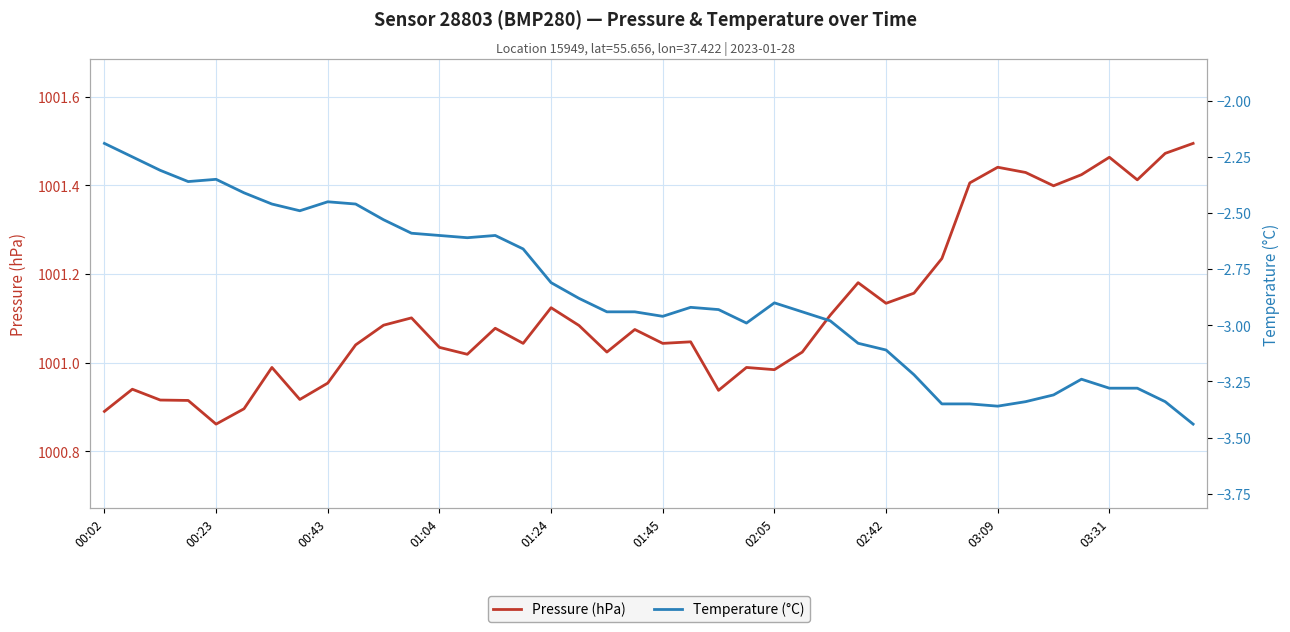

True or false: Pressure (hPa) and Temperature (°C) intersect in this chart.

False